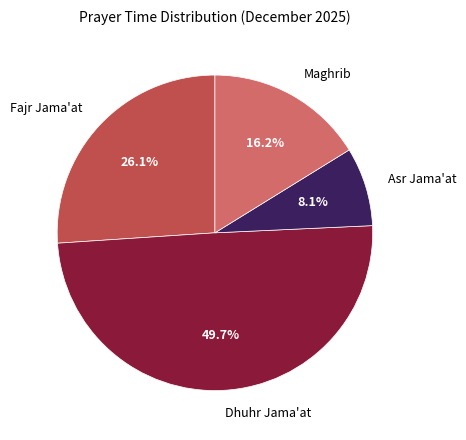

How many segments does this pie chart have?

4